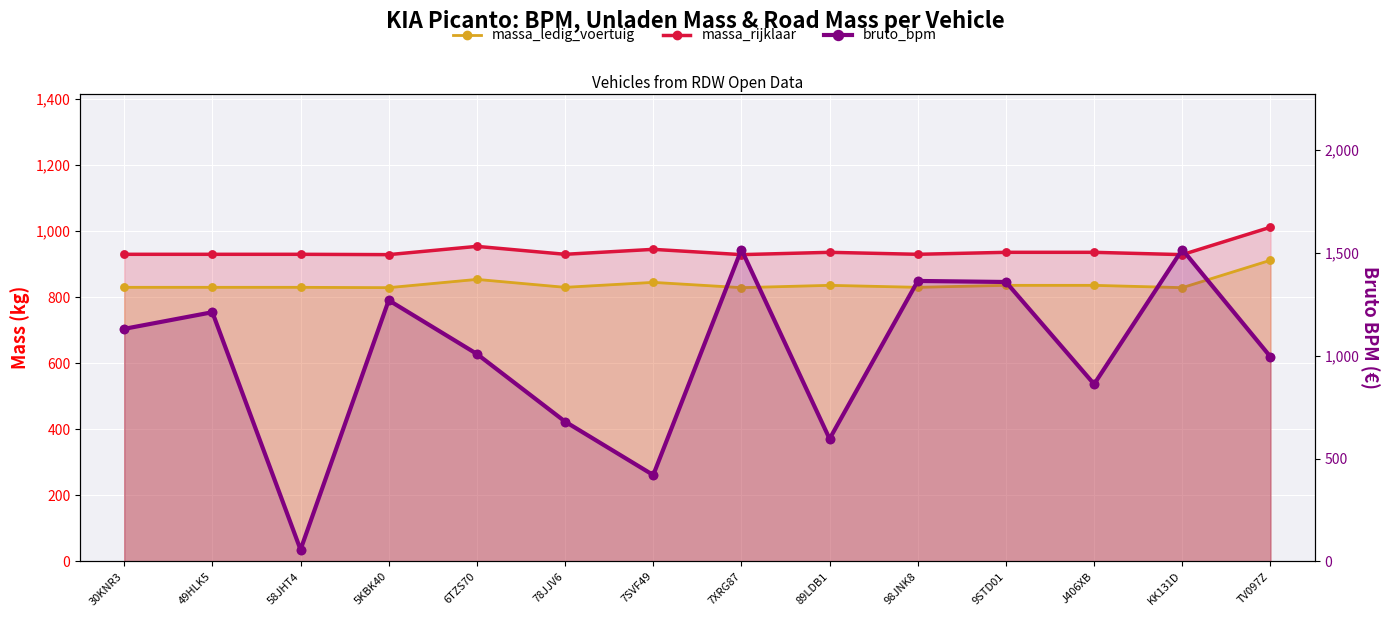

Is the value of bruto_bpm at 9STD01 greater than the value of massa_ledig_voertuig at 9STD01?

Yes